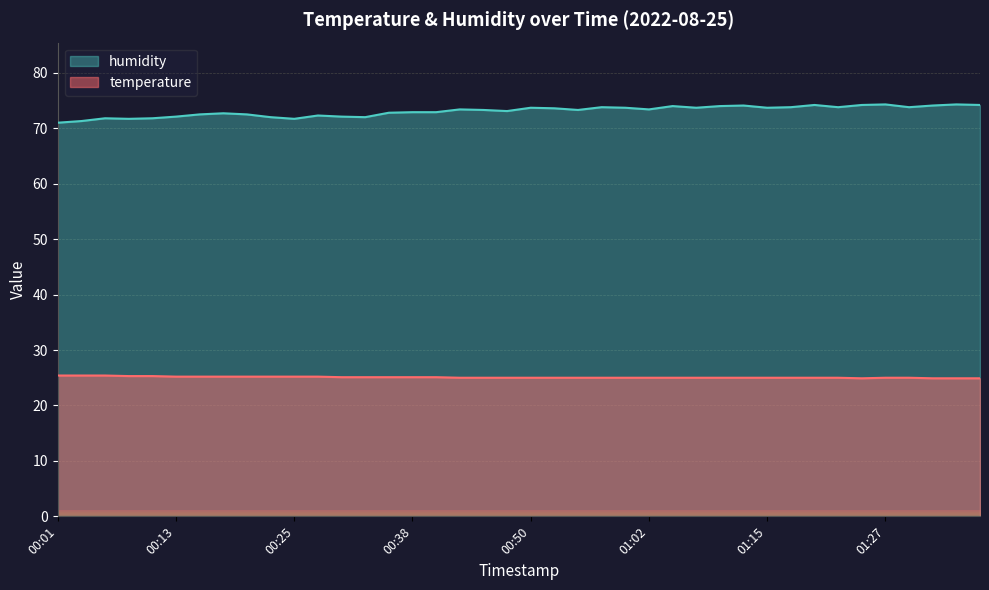

Reading left to right, what are all the values shown in this chart?

temperature: 00:01=25.4	00:03=25.4	00:06=25.4	00:08=25.3	00:11=25.3	00:13=25.2	00:16=25.2	00:18=25.2	00:21=25.2	00:23=25.2	00:25=25.2	00:28=25.2	00:30=25.1	00:33=25.1	00:35=25.1	00:38=25.1	00:40=25.1	00:43=25.0	00:45=25.0	00:47=25.0	00:50=25.0	00:52=25.0	00:55=25.0	00:57=25.0	01:00=25.0	01:02=25.0	01:05=25.0	01:07=25.0	01:10=25.0	01:12=25.0	01:15=25.0	01:17=25.0	01:20=25.0	01:22=25.0	01:25=24.9	01:27=25.0	01:29=25.0	01:32=24.9	01:34=24.9	01:37=24.9
humidity: 00:01=71.0	00:03=71.3	00:06=71.8	00:08=71.7	00:11=71.8	00:13=72.1	00:16=72.5	00:18=72.7	00:21=72.5	00:23=72.0	00:25=71.7	00:28=72.3	00:30=72.1	00:33=72.0	00:35=72.8	00:38=72.9	00:40=72.9	00:43=73.4	00:45=73.3	00:47=73.1	00:50=73.7	00:52=73.6	00:55=73.3	00:57=73.8	01:00=73.7	01:02=73.4	01:05=74.0	01:07=73.7	01:10=74.0	01:12=74.1	01:15=73.7	01:17=73.8	01:20=74.2	01:22=73.8	01:25=74.2	01:27=74.3	01:29=73.8	01:32=74.1	01:34=74.3	01:37=74.2